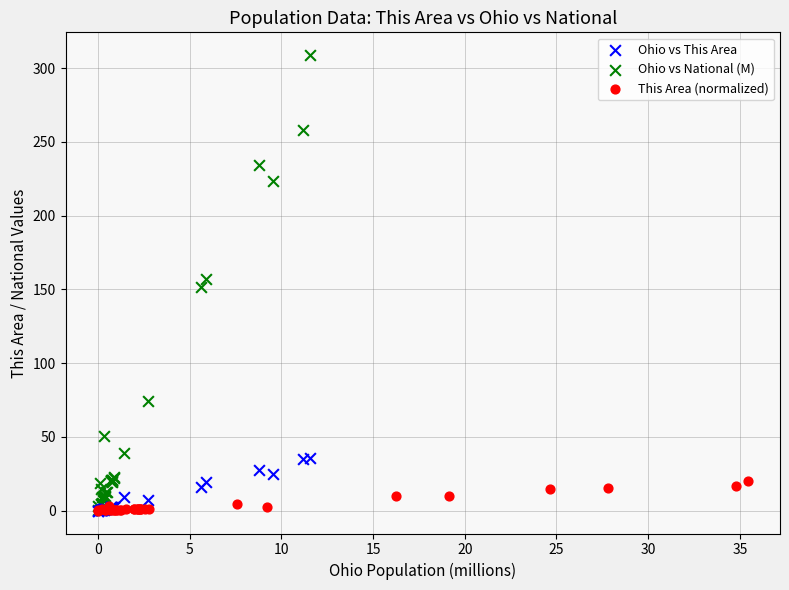

What are all the series names shown in the legend?

Ohio vs This Area, Ohio vs National (M), This Area (normalized)